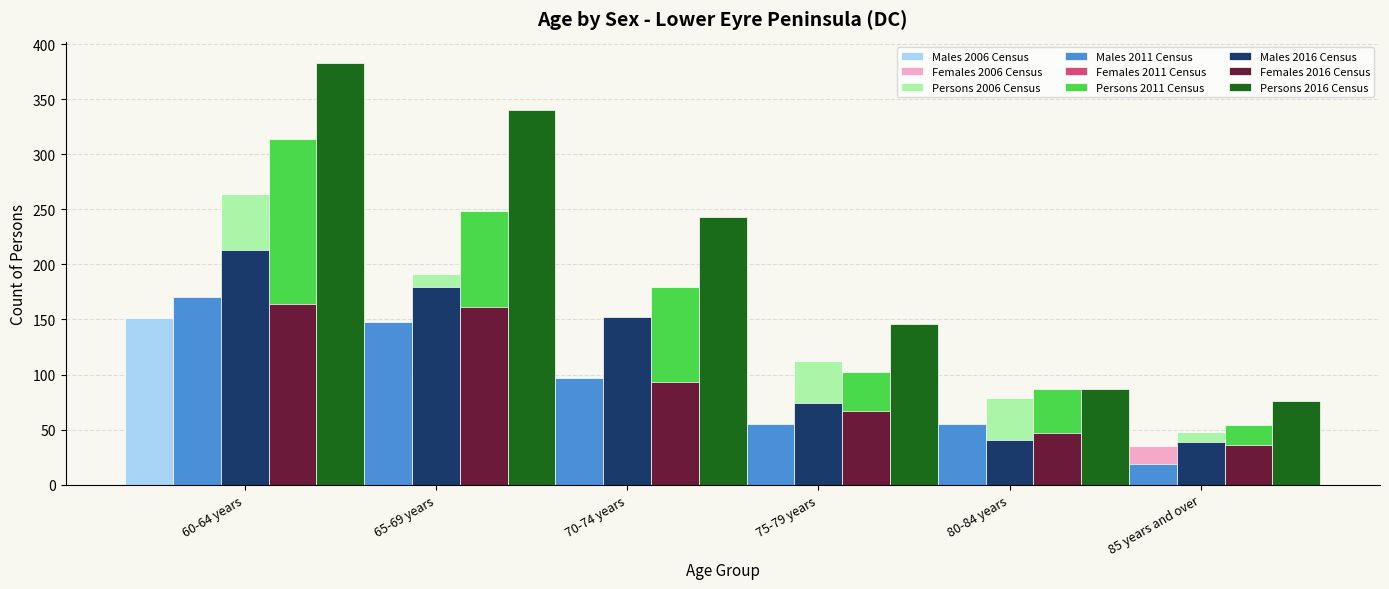

Which category has the highest value across all series?

60-64 years